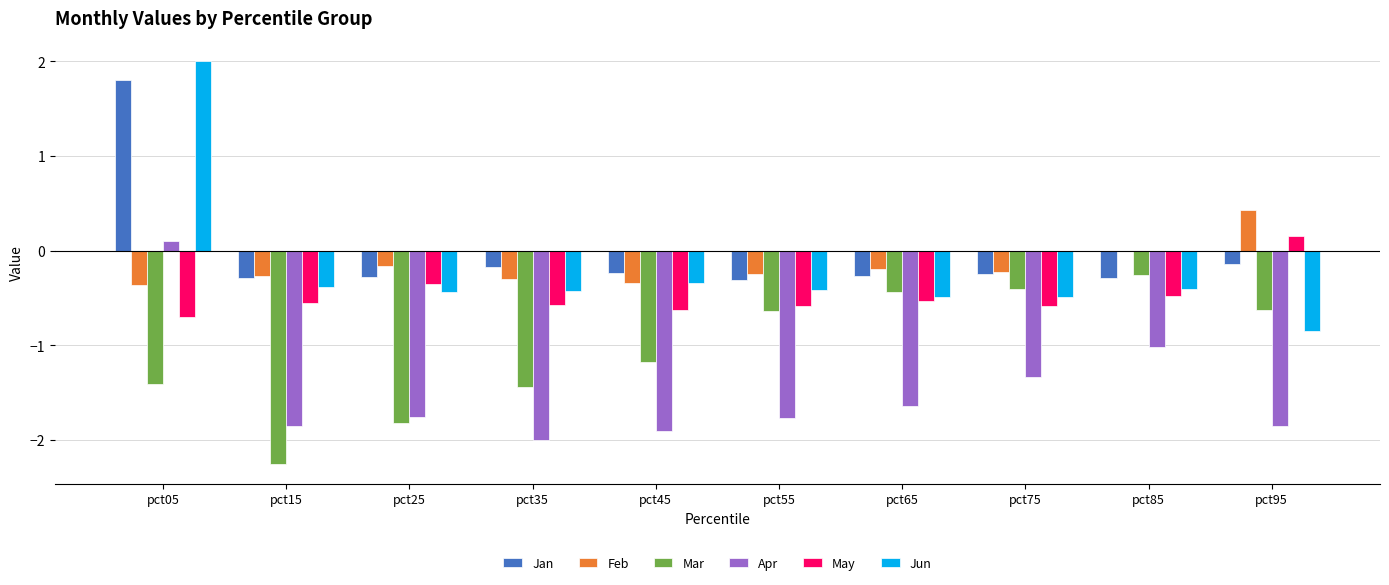

Which series has the largest range (max minus min)?

Jun